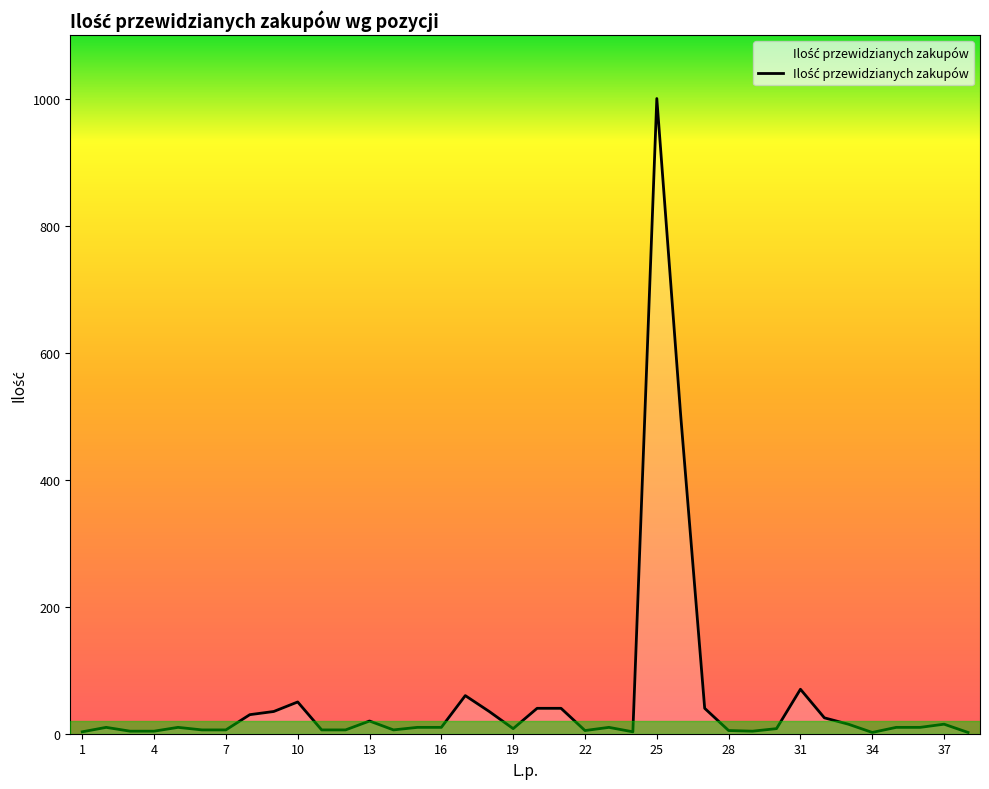

What is the difference between the maximum and minimum values?

998